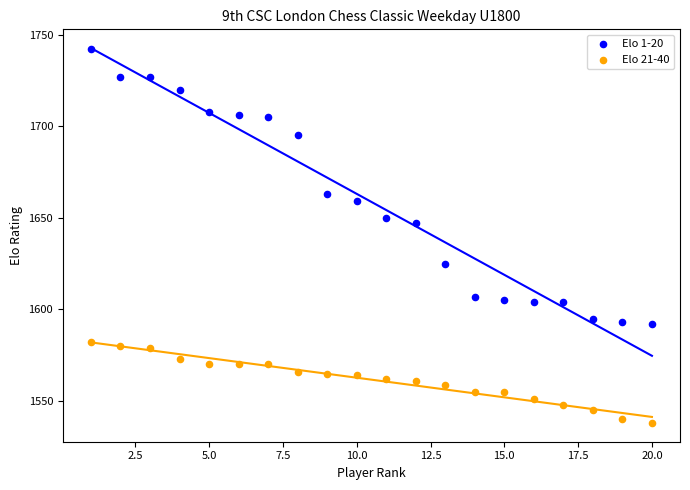

What is the X range (max minus min) for the scatter plot?

19